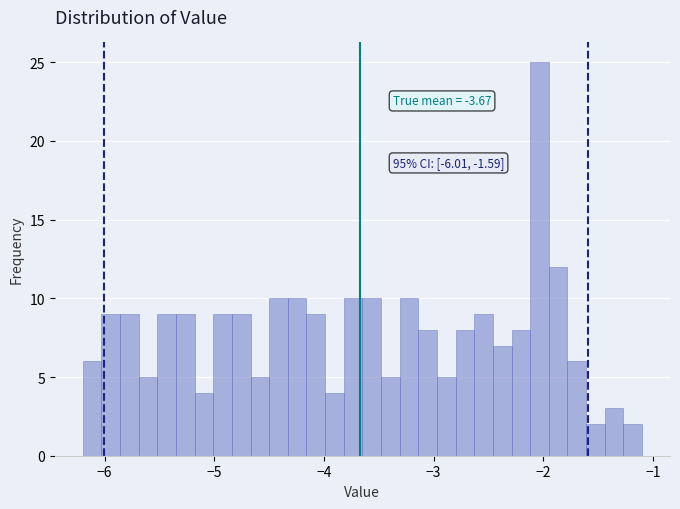

Around what value on the x-axis is the tallest bar? Give the approximate position of its centre, as read against the axis.

-2.0